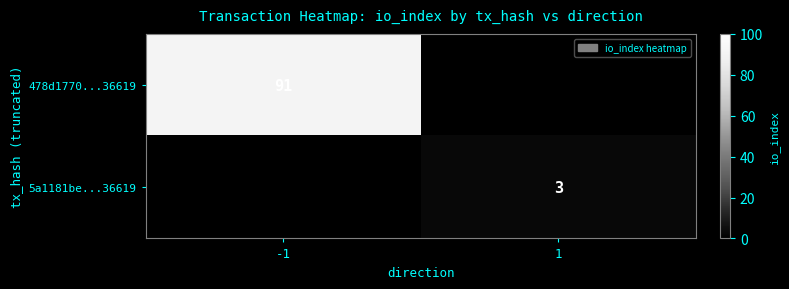

The 478d1770...36619 series shows 35 at -1. True or false?

False